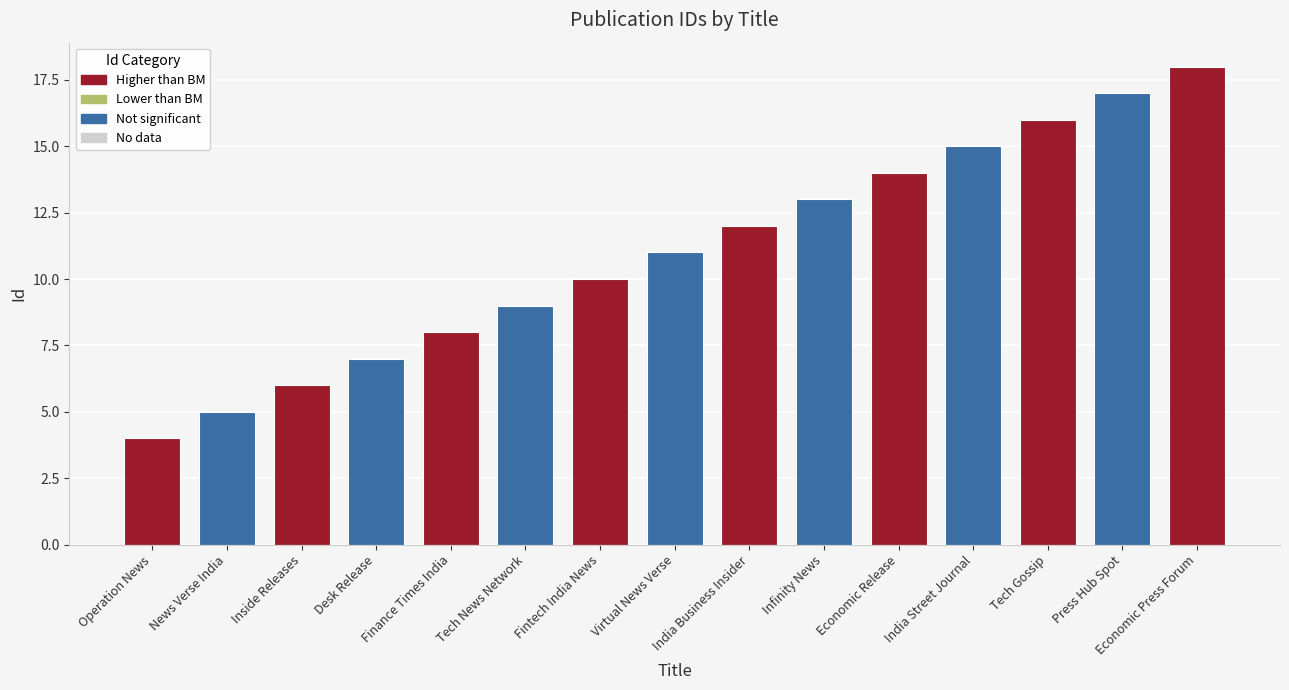

What is the smallest value displayed?

4